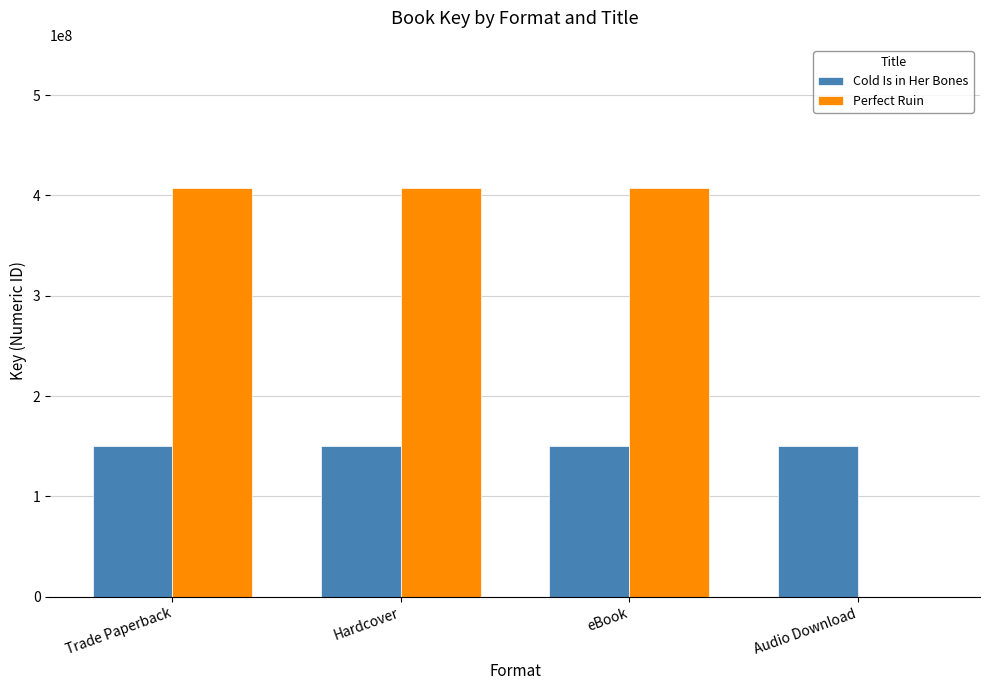

What is the approximate value of Cold Is in Her Bones at Hardcover?

150591606